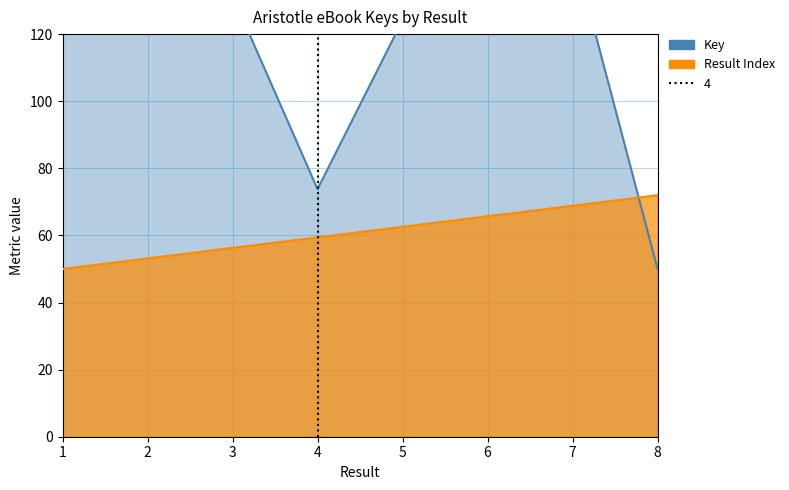

At which label is the value closest to 100?

5